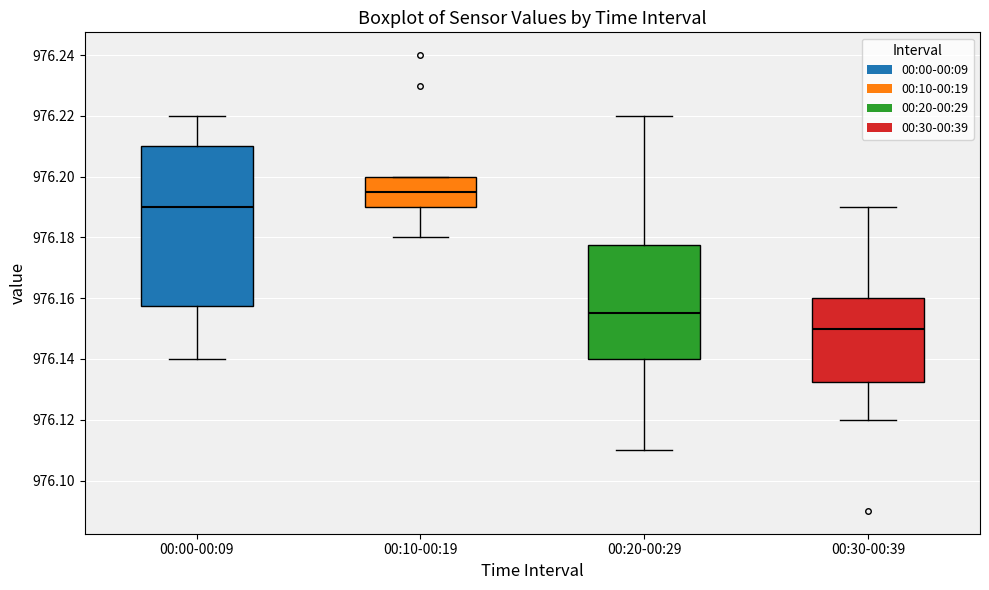

Which box's median line is the lowest?

00:30-00:39